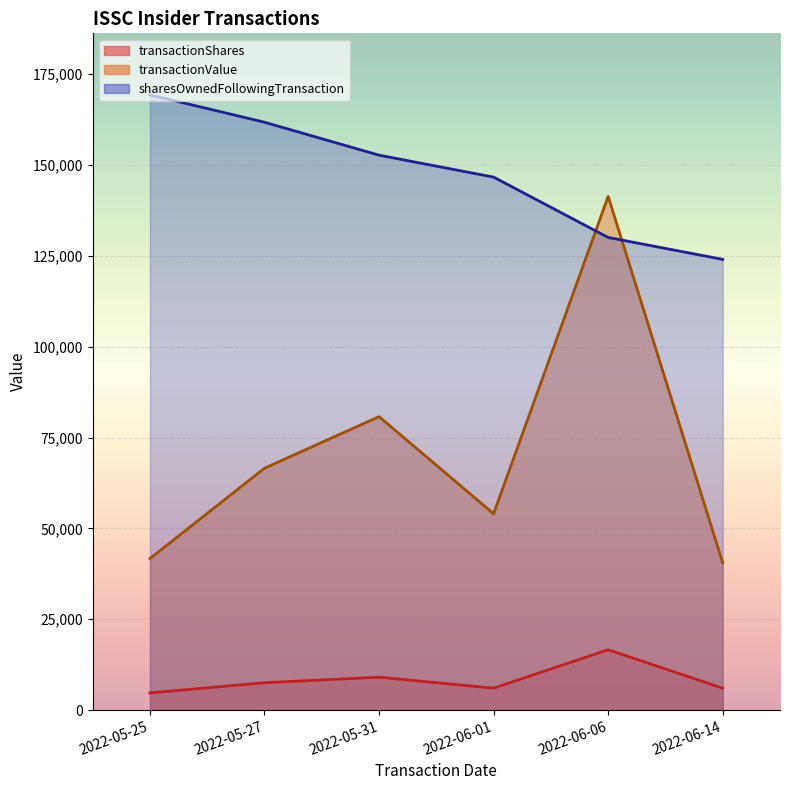

Rank the categories by sharesOwnedFollowingTransaction value from lowest to highest.

2022-06-14, 2022-06-06, 2022-06-01, 2022-05-31, 2022-05-27, 2022-05-25